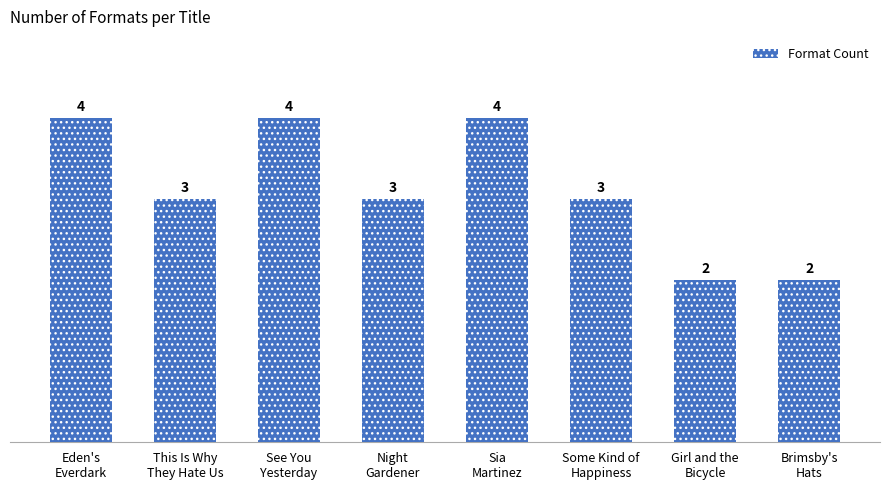

Are the bars horizontal?

No